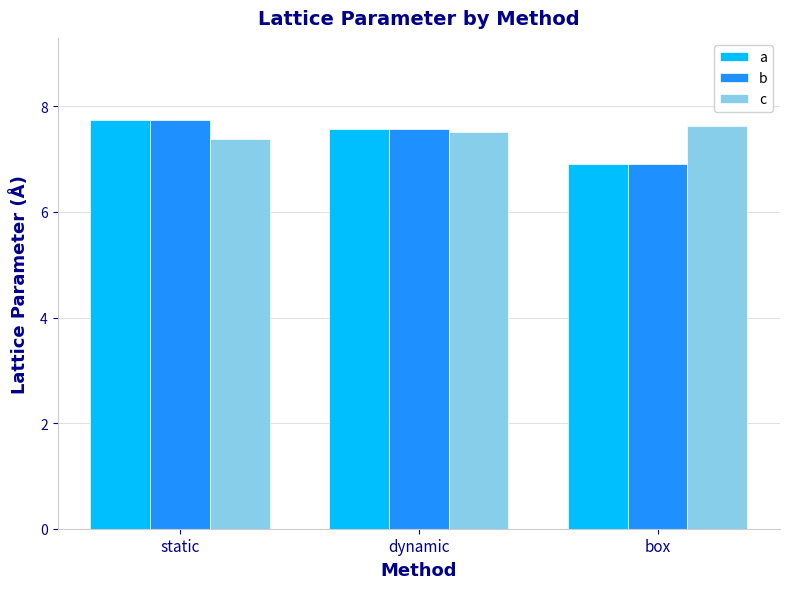

The b series shows 4.8 at box. True or false?

False